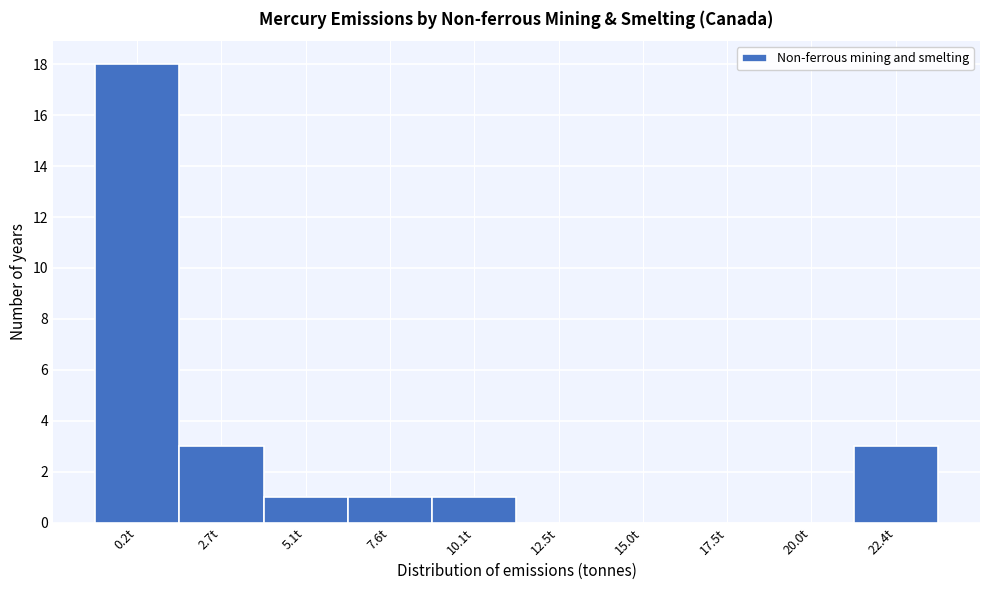

Reading right to left, what are all the values shown in this chart?

22.4t=3	20.0t=0	17.5t=0	15.0t=0	12.5t=0	10.1t=1	7.6t=1	5.1t=1	2.7t=3	0.2t=18